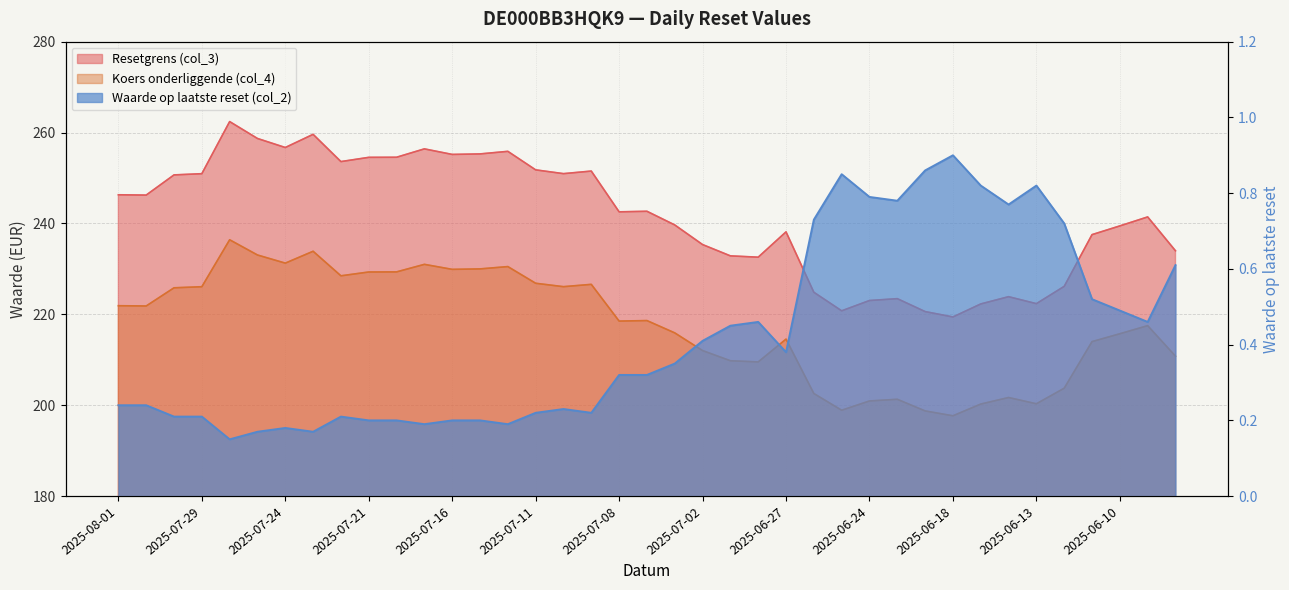

What is the difference between the Waarde op laatste reset (col_2) values at 2025-06-12 and 2025-07-25?

0.5